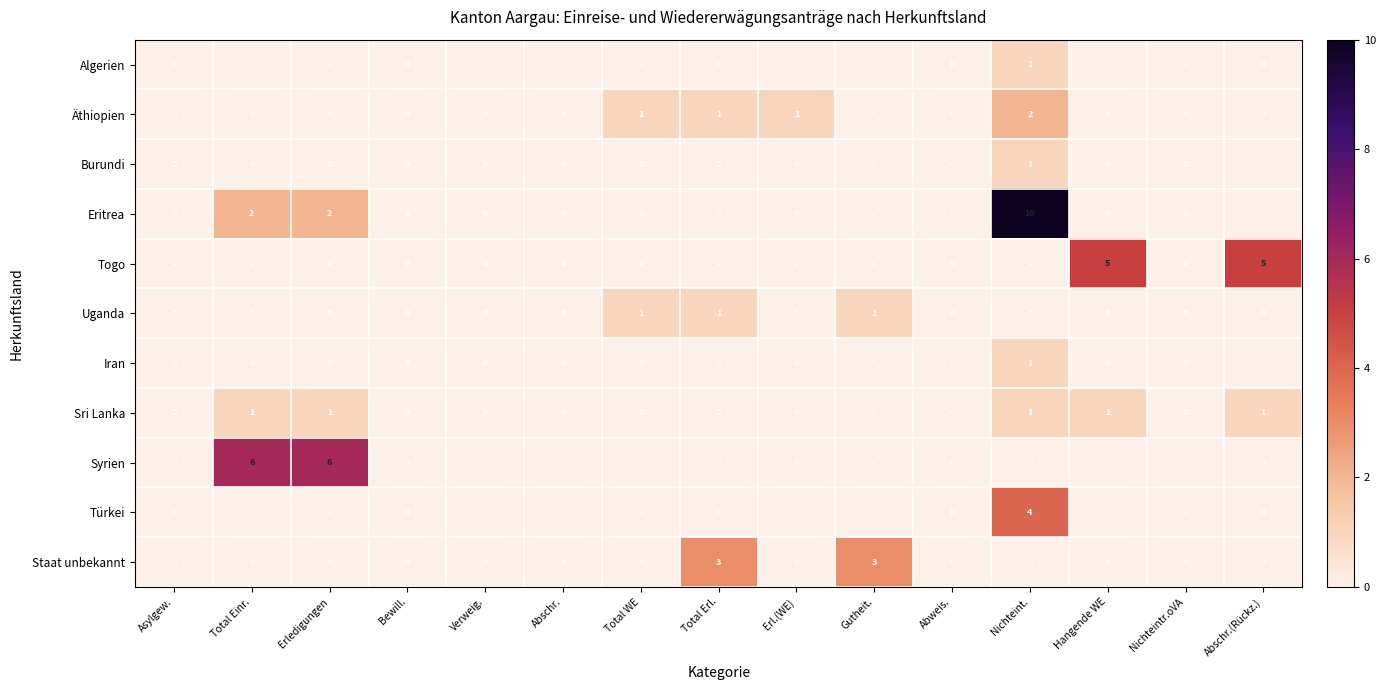

At which category is the sum across all series the highest?

Nichteint.